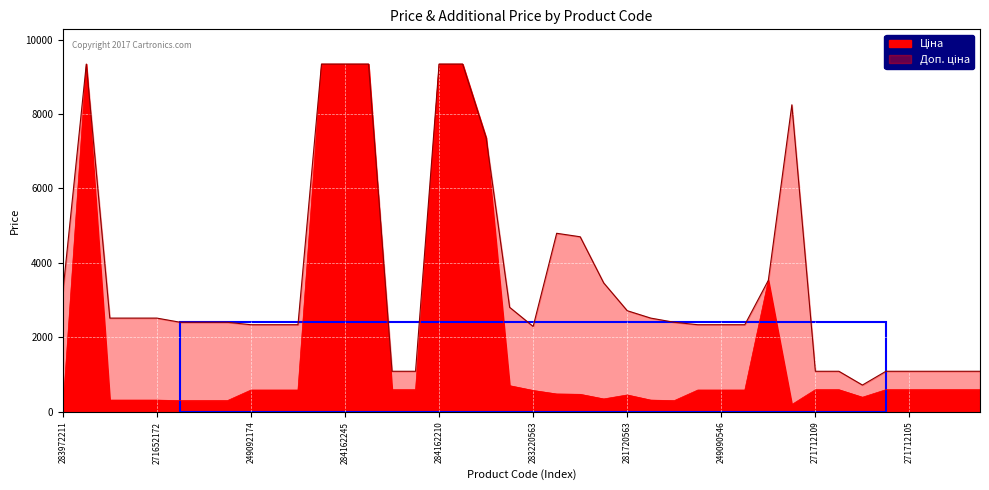

Reading right to left, what are all the values shown in this chart?

Ціна: 593.8	593.8	593.8	593.8	593.8	391.9	593.8	593.8	196.4	3533.1	584.9	584.9	584.9	300.6	314.7	452.7	346.3	470.3	479.6	573.2	701.9	7360.2	9342.0	9342.0	593.8	593.8	9342.0	9342.0	9342.0	584.9	584.9	584.9	300.6	300.6	300.6	314.7	314.7	314.7	9342.0	32.0
Доп. ціна: 1088.8	1088.8	1088.8	1088.8	1088.8	719.0	1088.8	1088.8	8248.8	3533.1	2339.7	2339.7	2339.7	2405.2	2517.5	2716.4	3462.7	4702.8	4796.4	2292.9	2807.6	7360.2	9342.0	9342.0	1088.8	1088.8	9342.0	9342.0	9342.0	2339.7	2339.7	2339.7	2405.2	2405.2	2405.2	2517.5	2517.5	2517.5	9342.0	3205.0